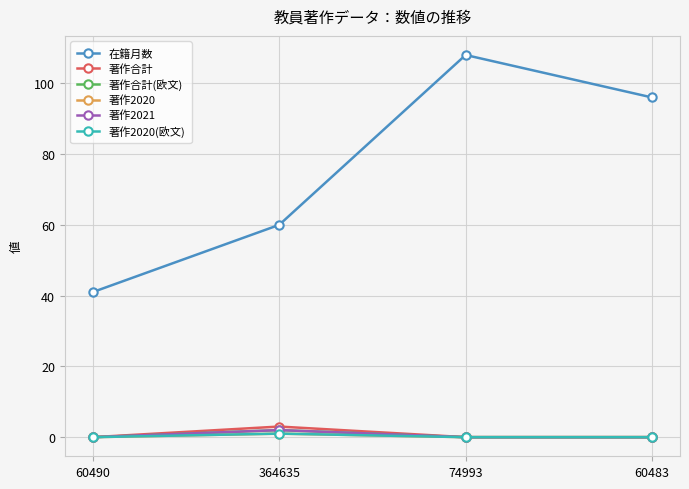

What is the difference between the 在籍月数 values at 60490 and 364635?

19